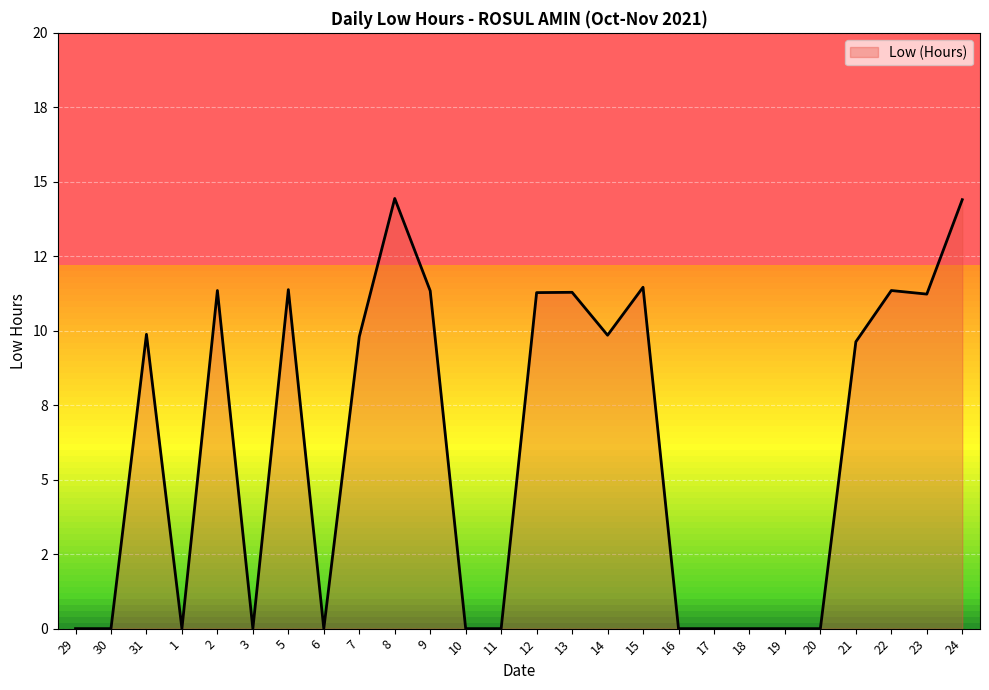

Is this an area chart (filled region under the line)?

Yes